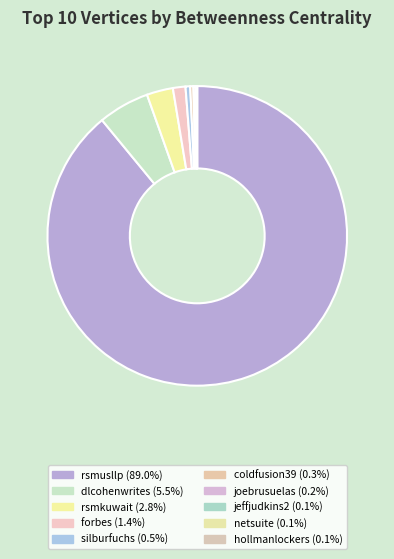

Which slice represents more than half of the pie?

rsmusllp